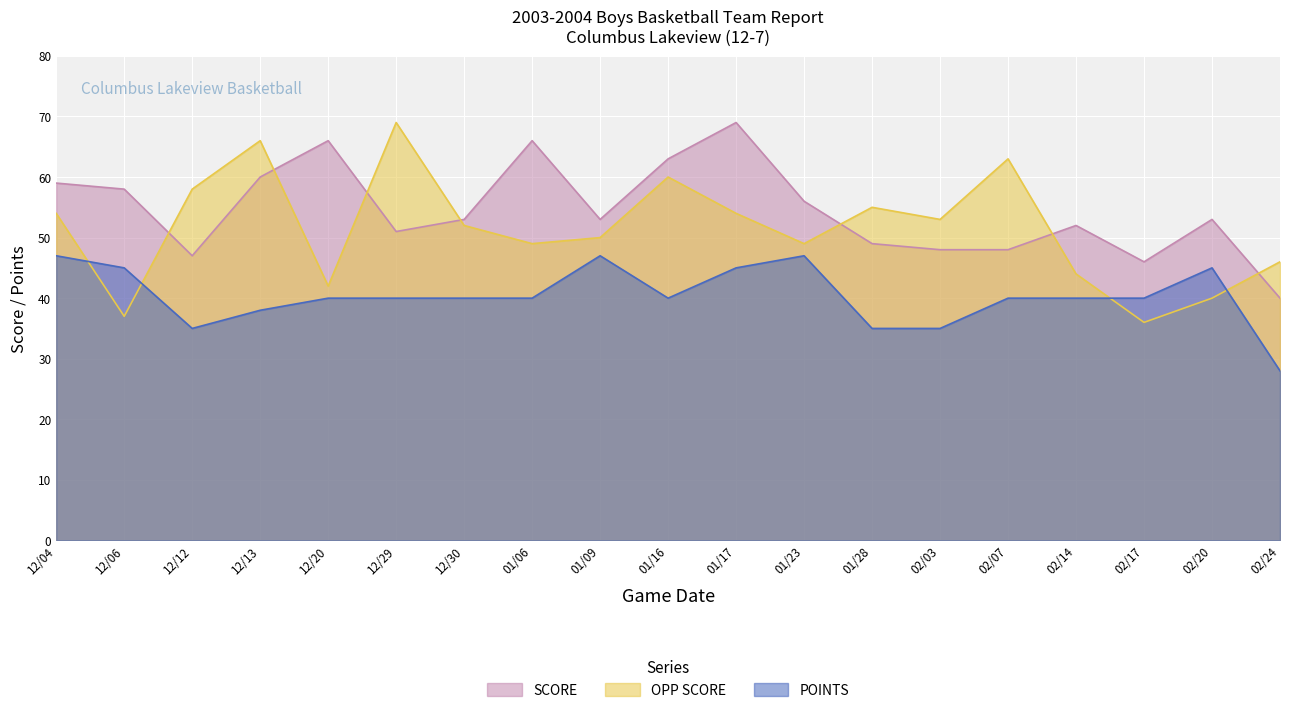

The value of SCORE at 02/07 is 69. True or false?

False